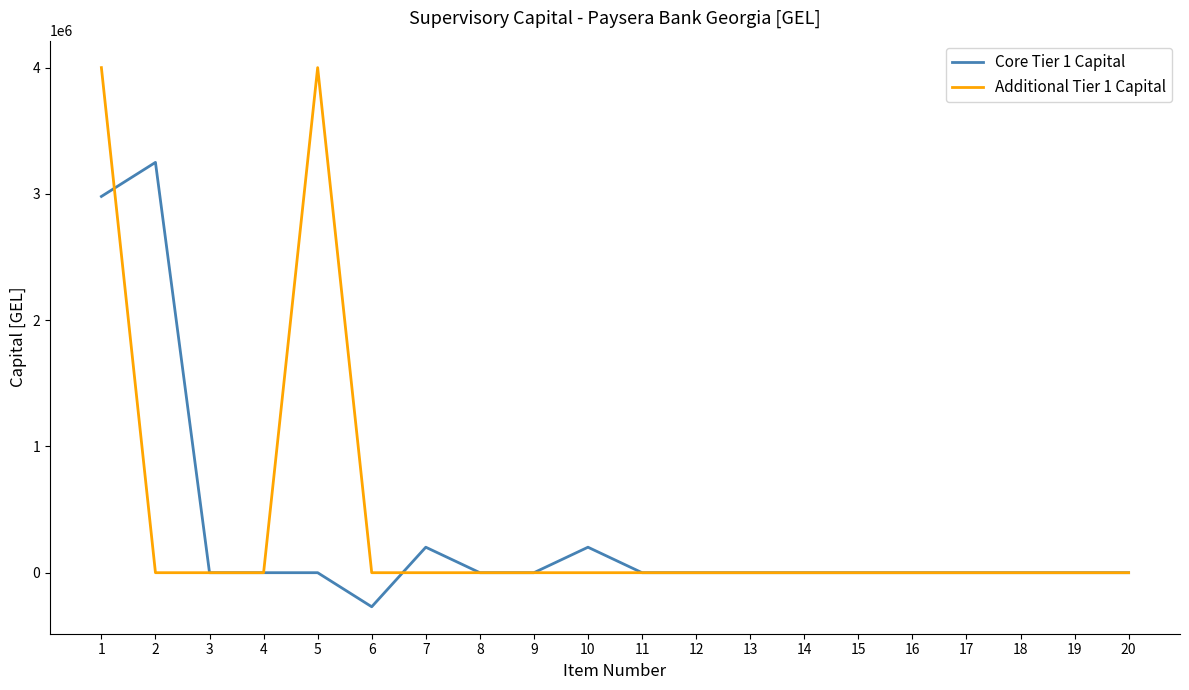

What is the total value across all series at 5?

4000538.1